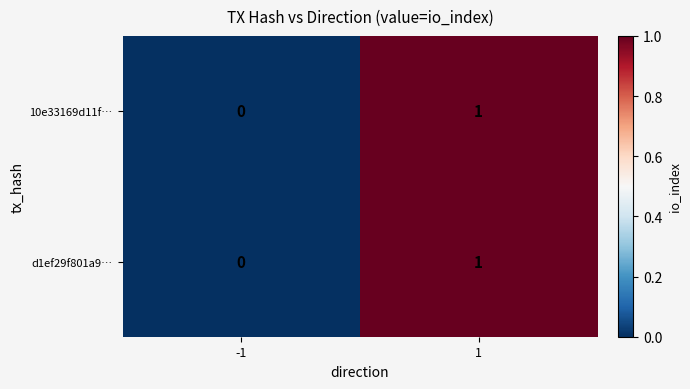

Reading left to right, list all the values displayed in this chart.

10e33169d11f…: 0	1
d1ef29f801a9…: 0	1